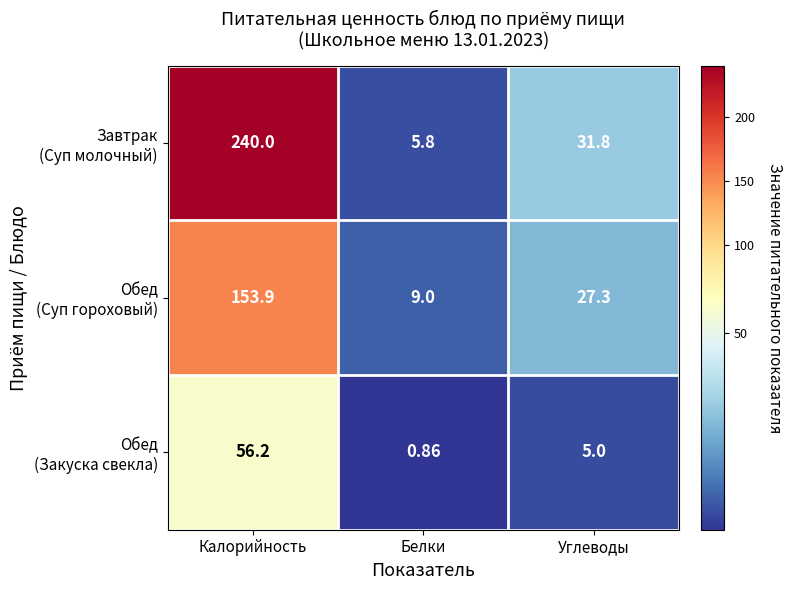

At which category is the sum across all series the highest?

Калорийность